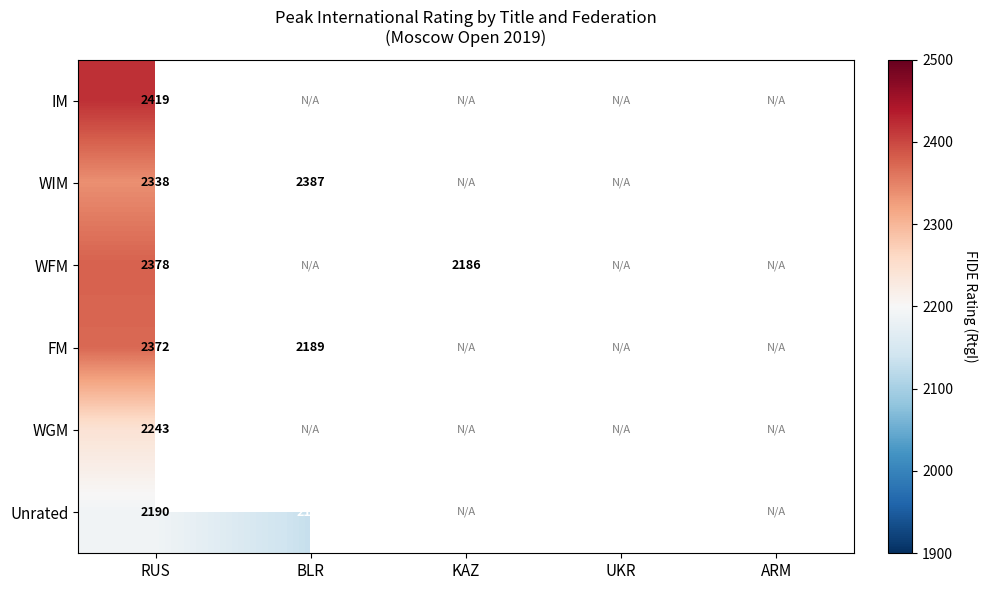

What is the difference between the WIM values at RUS and ARM?

227